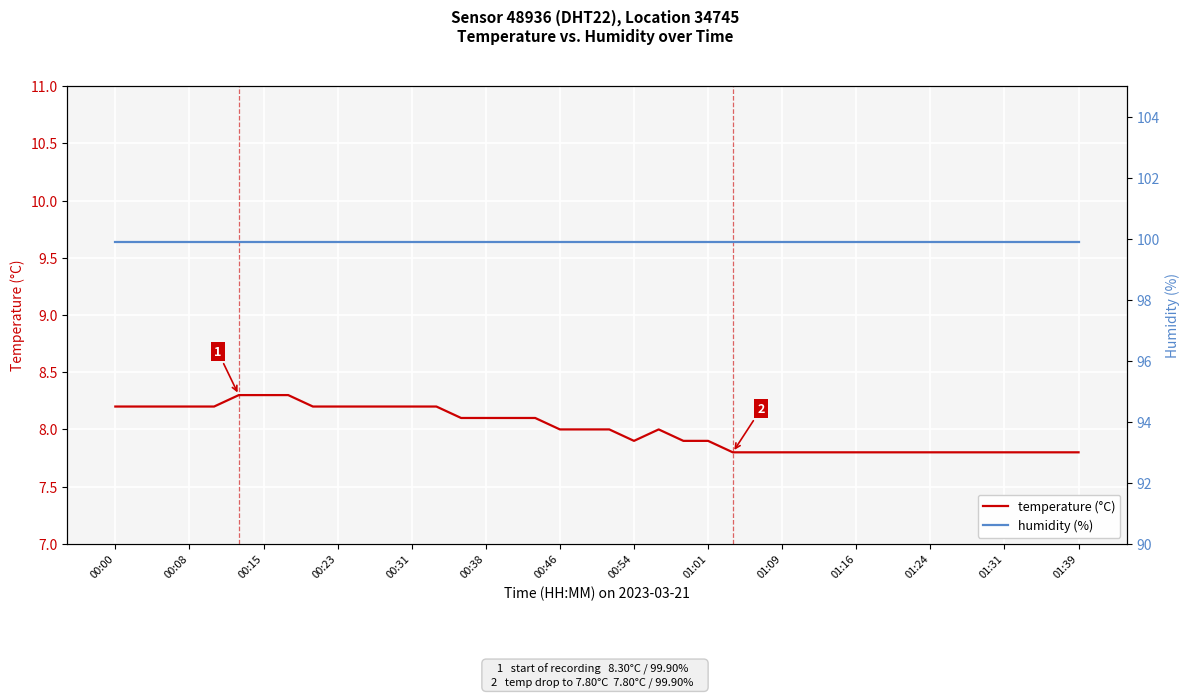

True or false: temperature (°C) and humidity (%) cross at least once.

False